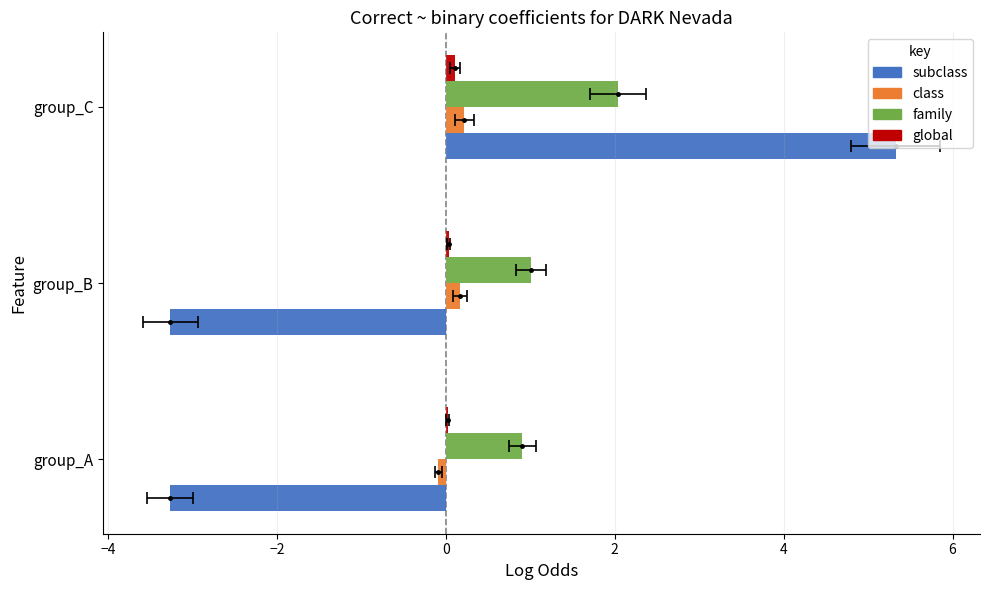

At how many categories does at least one series exceed 4?

1